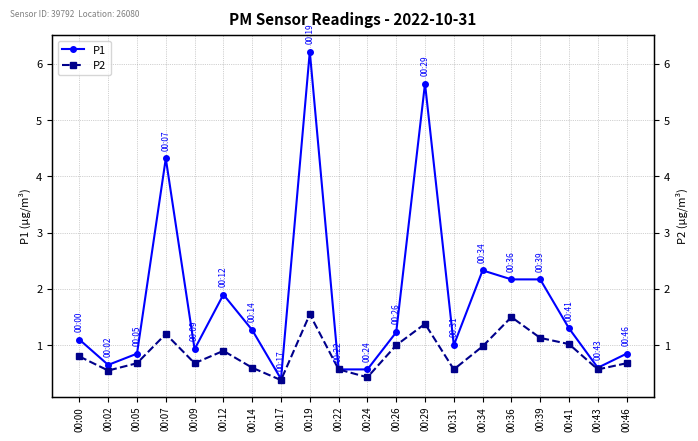

What is the lowest value of the P1 series?

0.4